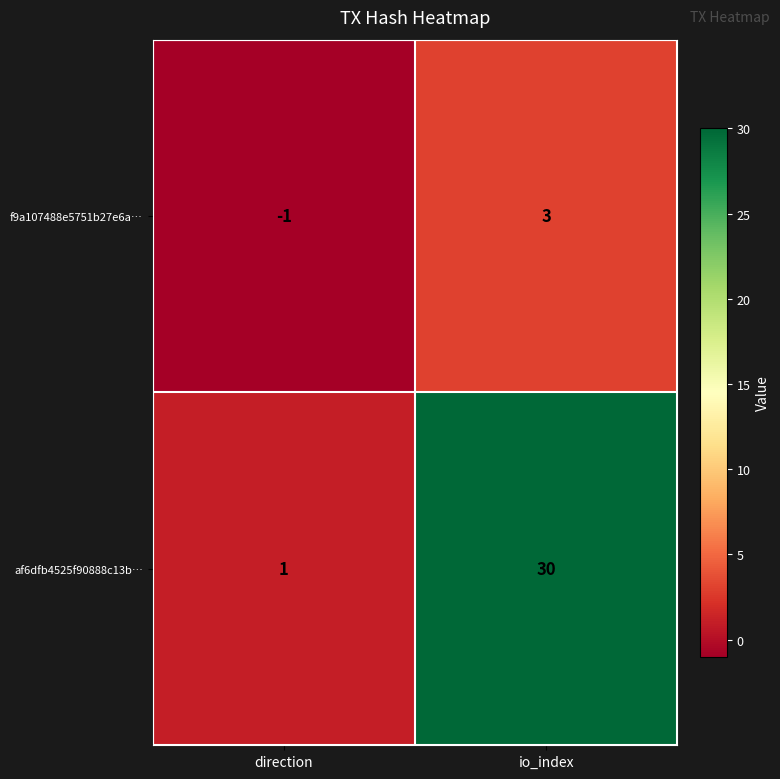

How many data points does each series have?

2